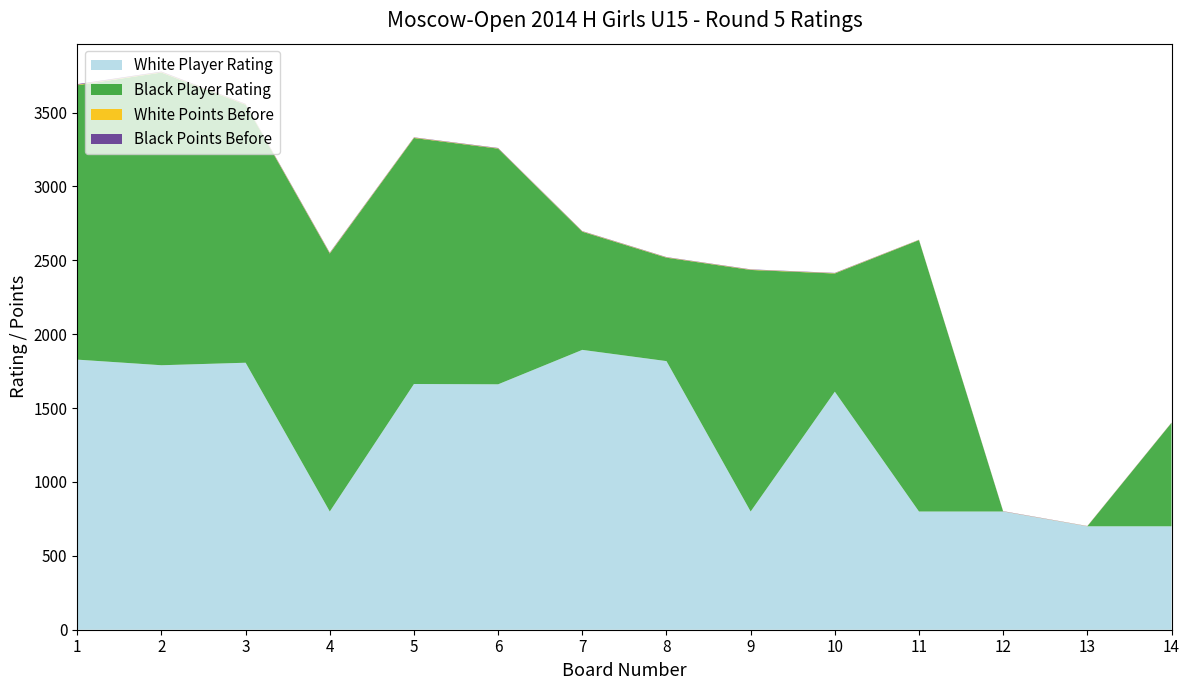

Reading left to right, list all the values displayed in this chart.

White Player Rating: 1=1828.0	2=1790.0	3=1807.0	4=800.0	5=1663.0	6=1661.0	7=1894.0	8=1818.0	9=800.0	10=1611.0	11=800.0	12=800.0	13=700.0	14=700.0
Black Player Rating: 1=1857.0	2=1981.0	3=1746.0	4=1746.0	5=1665.0	6=1595.0	7=800.0	8=700.0	9=1635.0	10=800.0	11=1837.0	12=0.0	13=0.0	14=700.0
White Points Before: 1=3.5	2=3.0	3=3.0	4=3.0	5=2.5	6=2.0	7=2.0	8=2.0	9=2.0	10=2.0	11=1.5	12=1.0	13=1.0	14=1.0
Black Points Before: 1=4.0	2=3.5	3=3.0	4=3.0	5=2.0	6=2.5	7=2.0	8=2.0	9=2.0	10=2.0	11=1.0	12=1.5	13=1.0	14=1.0